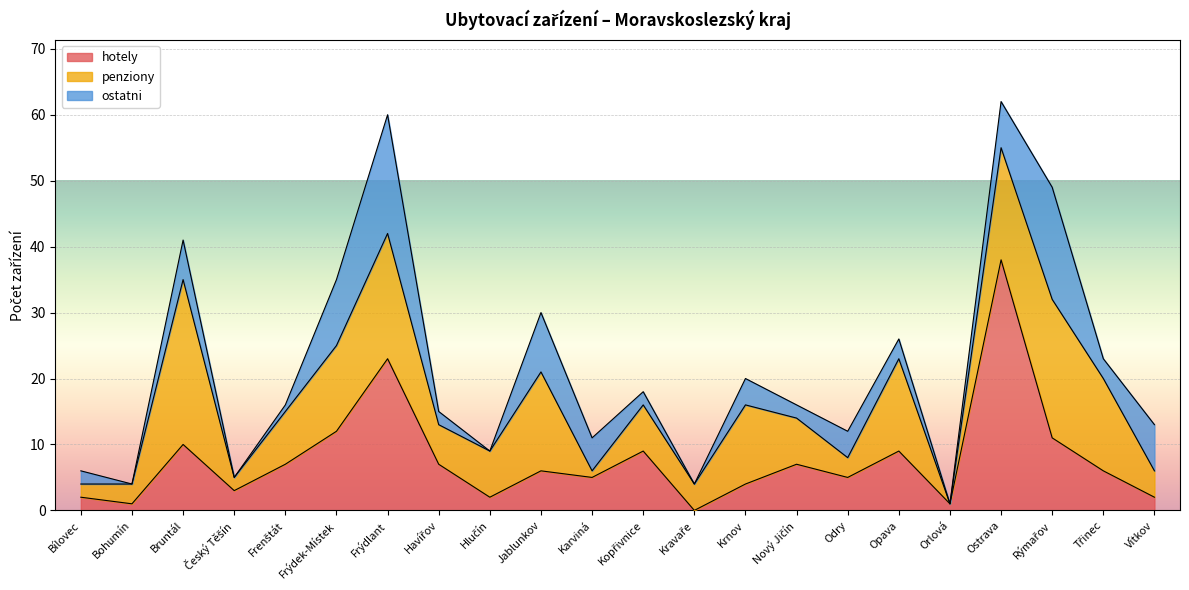

True or false: hotely and penziony intersect in this chart.

True